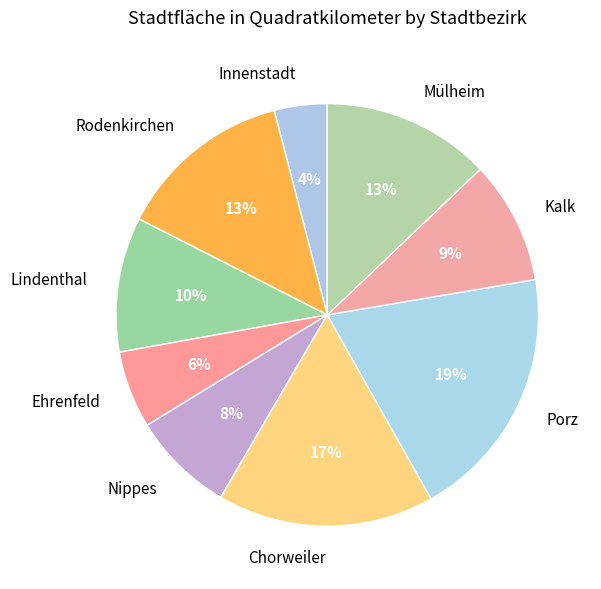

How many segments does this pie chart have?

9